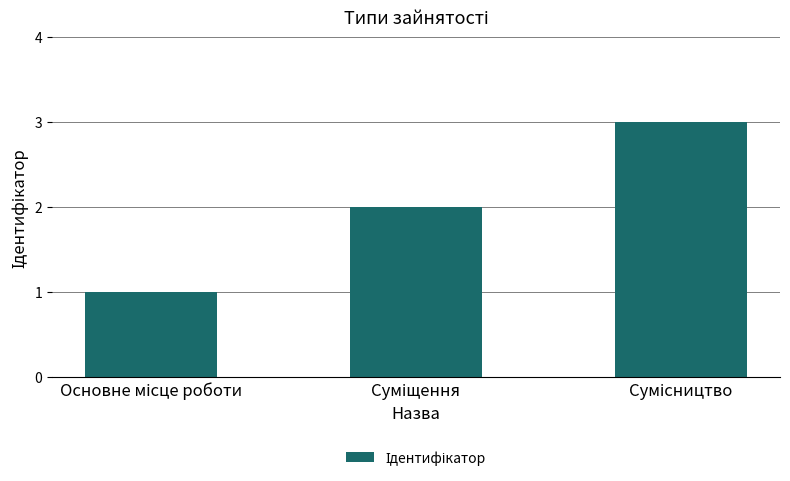

What is the sum of all values?

6